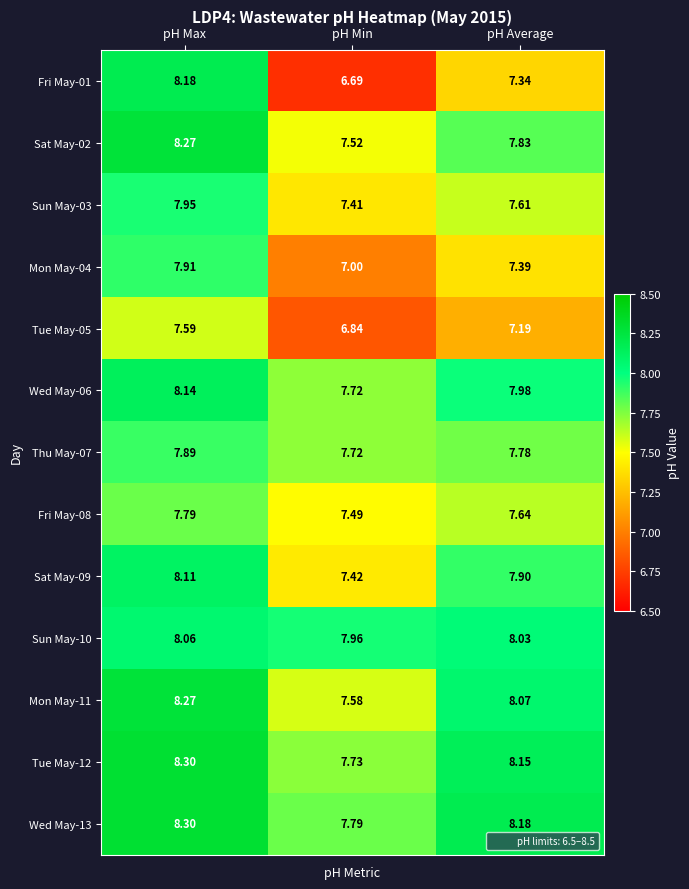

At which label is Tue May-12 closest to 8?

pH Average